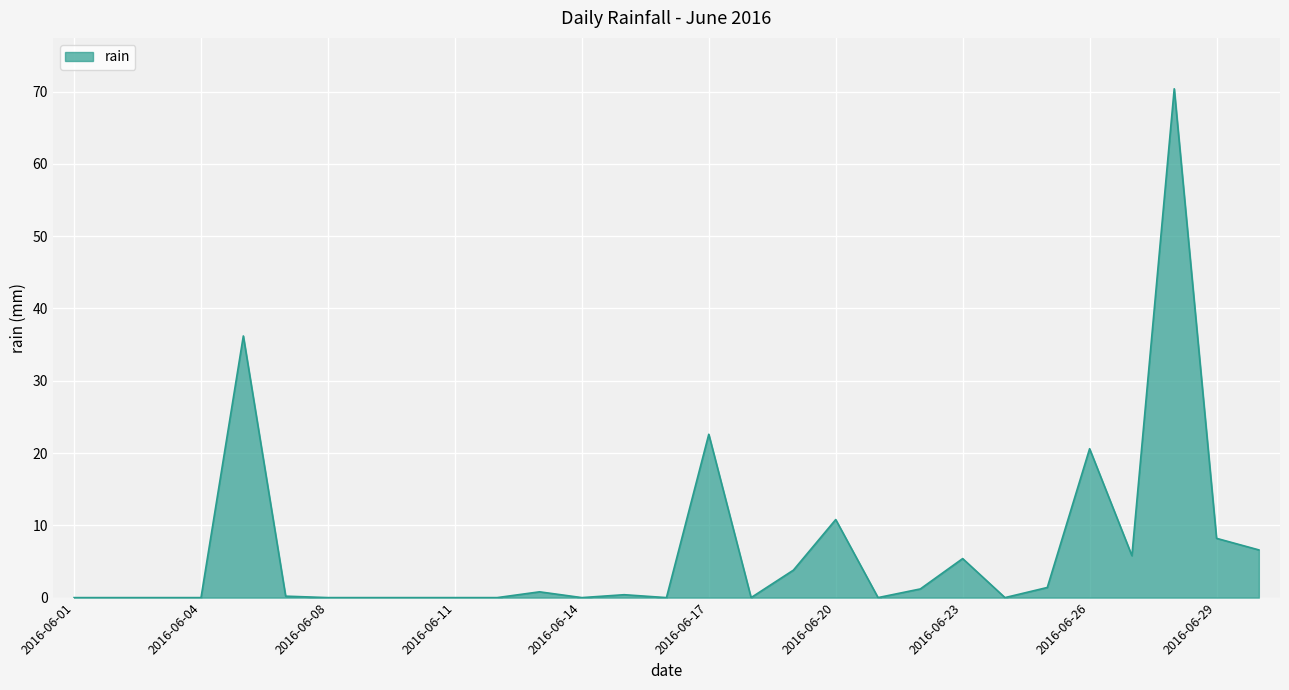

What is the difference between the maximum and minimum values?

70.4